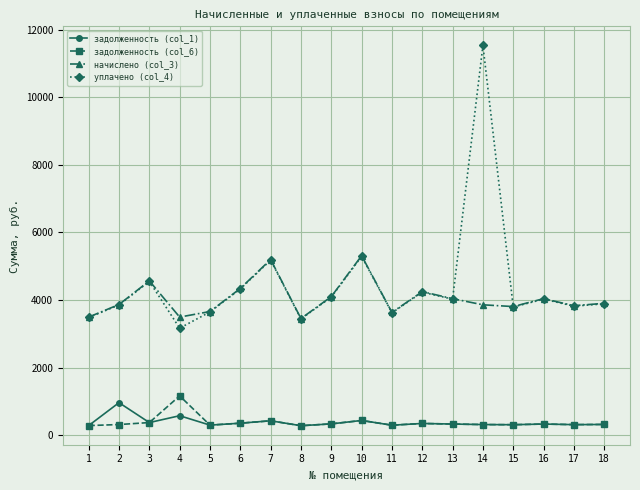

What is the sum of all уплачено (col_4) values?

80028.8